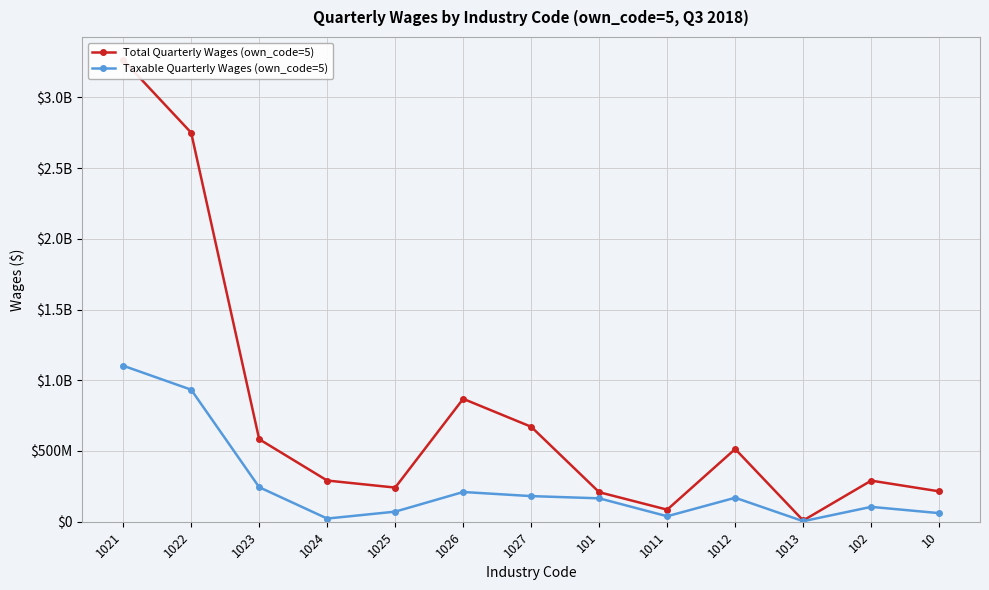

Reading left to right, what are all the values shown in this chart?

Total Quarterly Wages (own_code=5): 1021=3263415325	1022=2749512960	1023=583298908	1024=291150130	1025=241315721	1026=868717712	1027=671148099	101=208684713	1011=85197677	1012=513902365	1013=8706237	102=290482823	10=214713305
Taxable Quarterly Wages (own_code=5): 1021=1102696110	1022=933173766	1023=244121936	1024=22425001	1025=71221988	1026=210122222	1027=181151268	101=165417757	1011=38713594	1012=169522344	1013=3805836	102=105034488	10=60682020